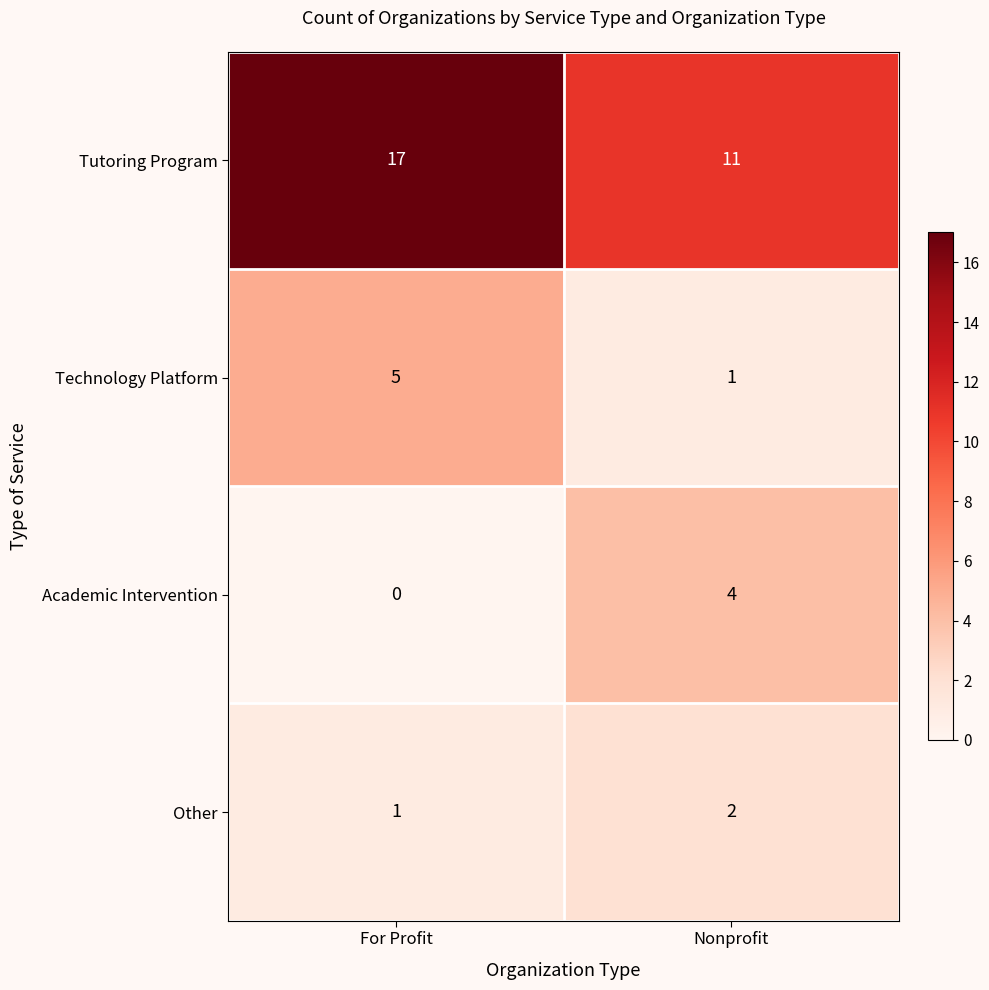

At Nonprofit, list the series in order from smallest to largest.

Technology Platform, Other, Academic Intervention, Tutoring Program